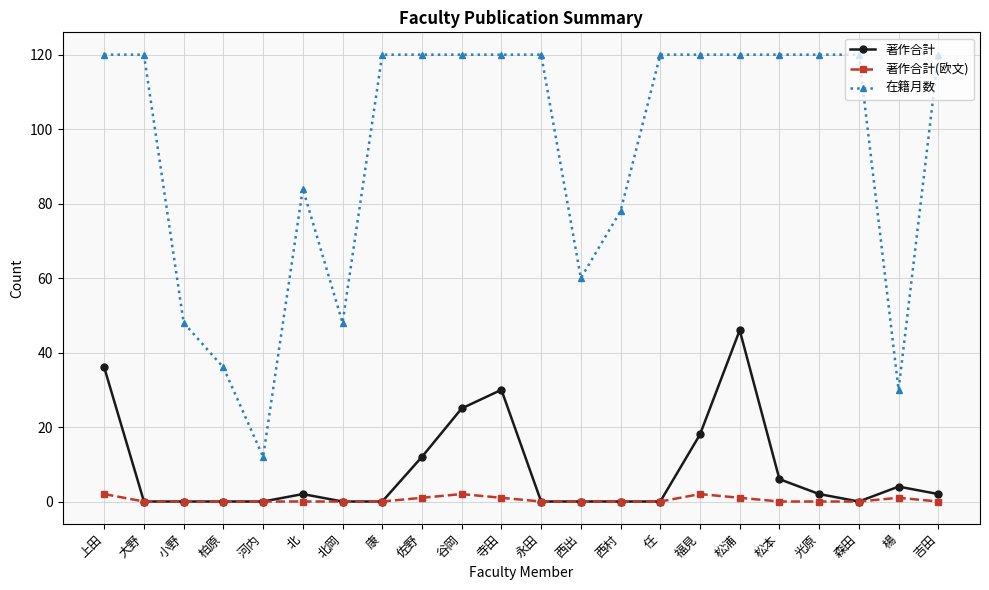

What is the label of the 12th point from the right?

寺田